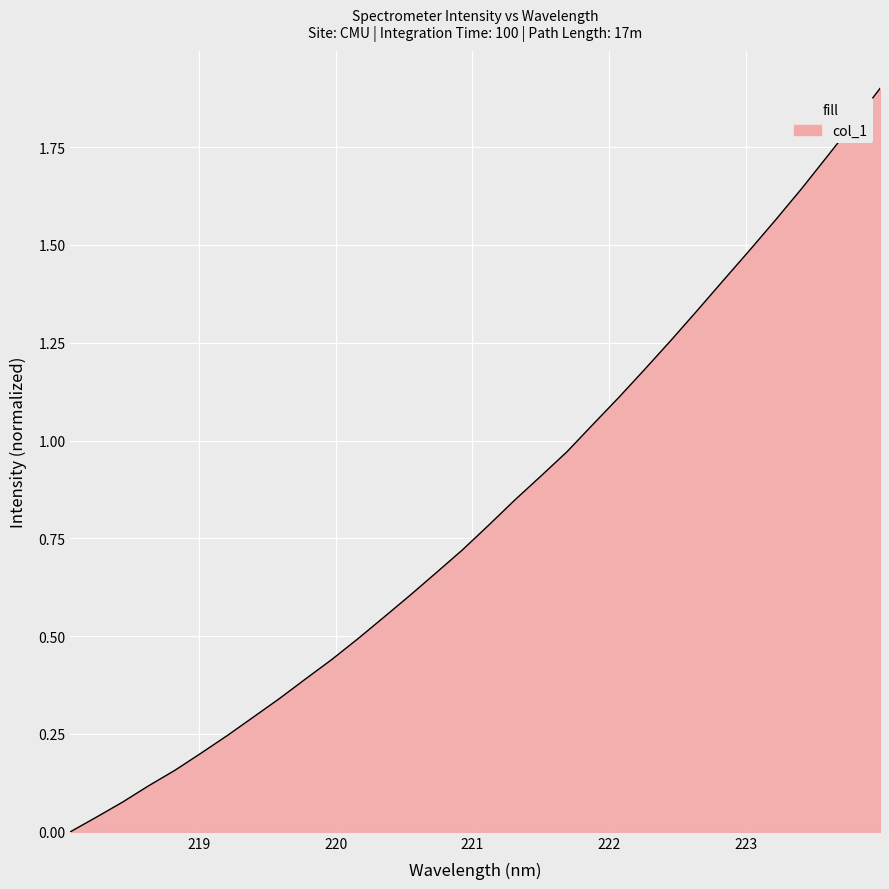

How many lines are shown in the chart?

1